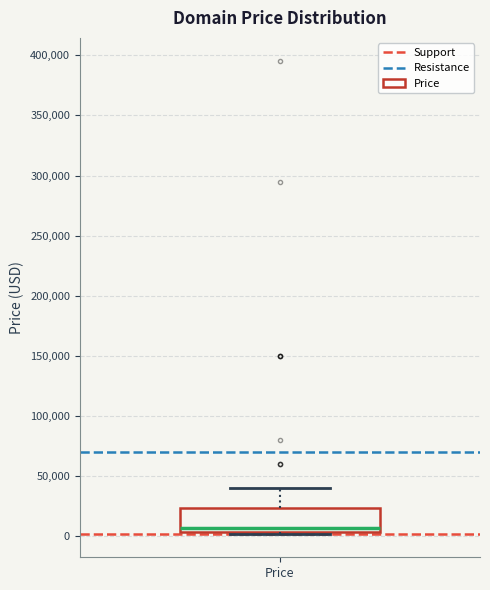

Transcribe this box plot: give where the median line is, the range the box spans, and where the two whiskers end, as read against the y-axis. The values are not printed on the chart, so give them approximately, as read against the axis.

median 5000 (just above the box's lower edge), box 5000 to 25000, whiskers 0 to 40000